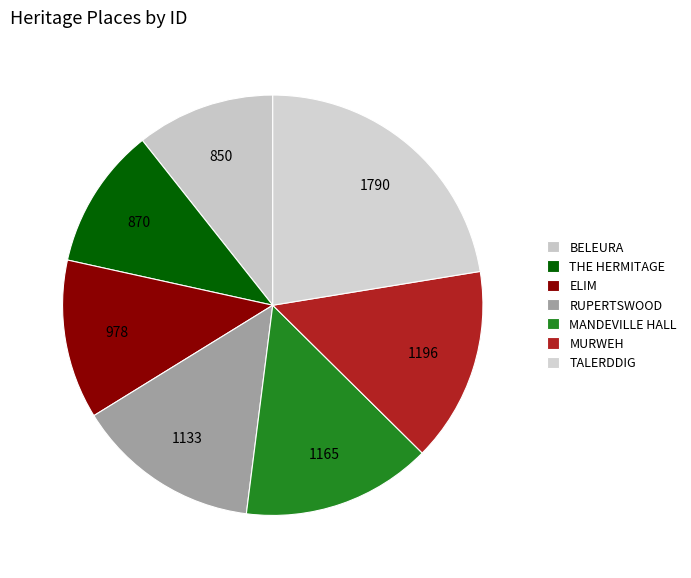

To the nearest percent, what is the average slice percentage?

14%